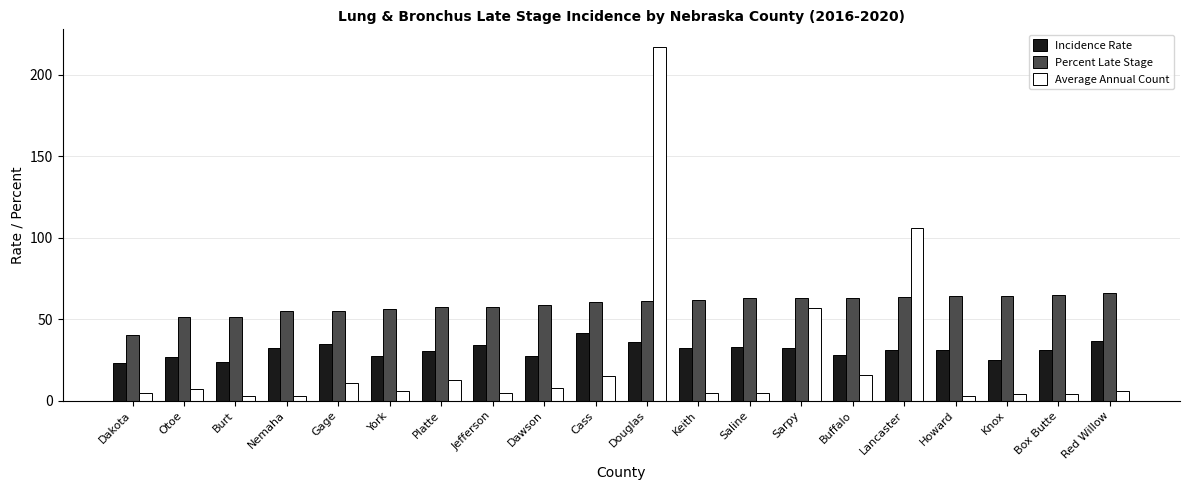

At which label does Incidence Rate reach its peak?

Cass